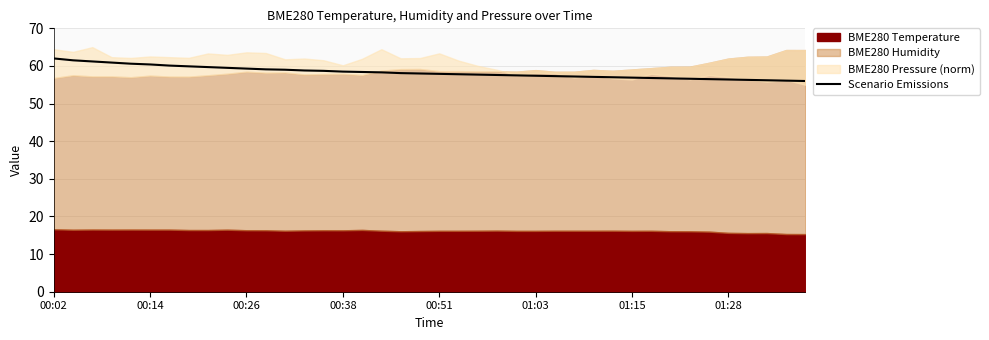

How many lines are shown in the chart?

1